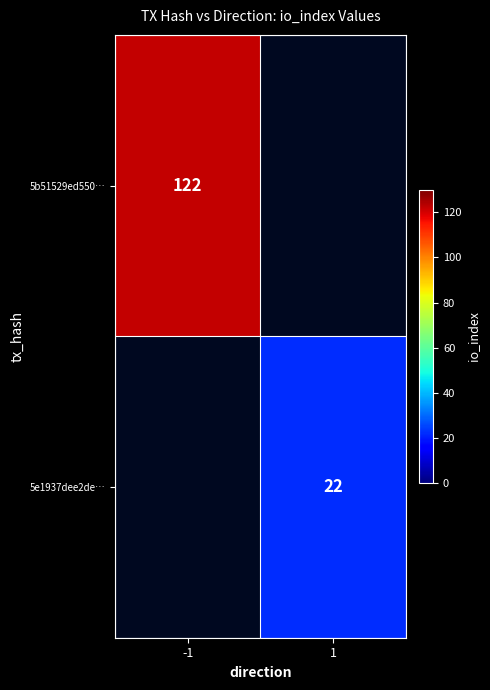

True or false: 5e1937dee2de… has a value of 7 at 1.

False